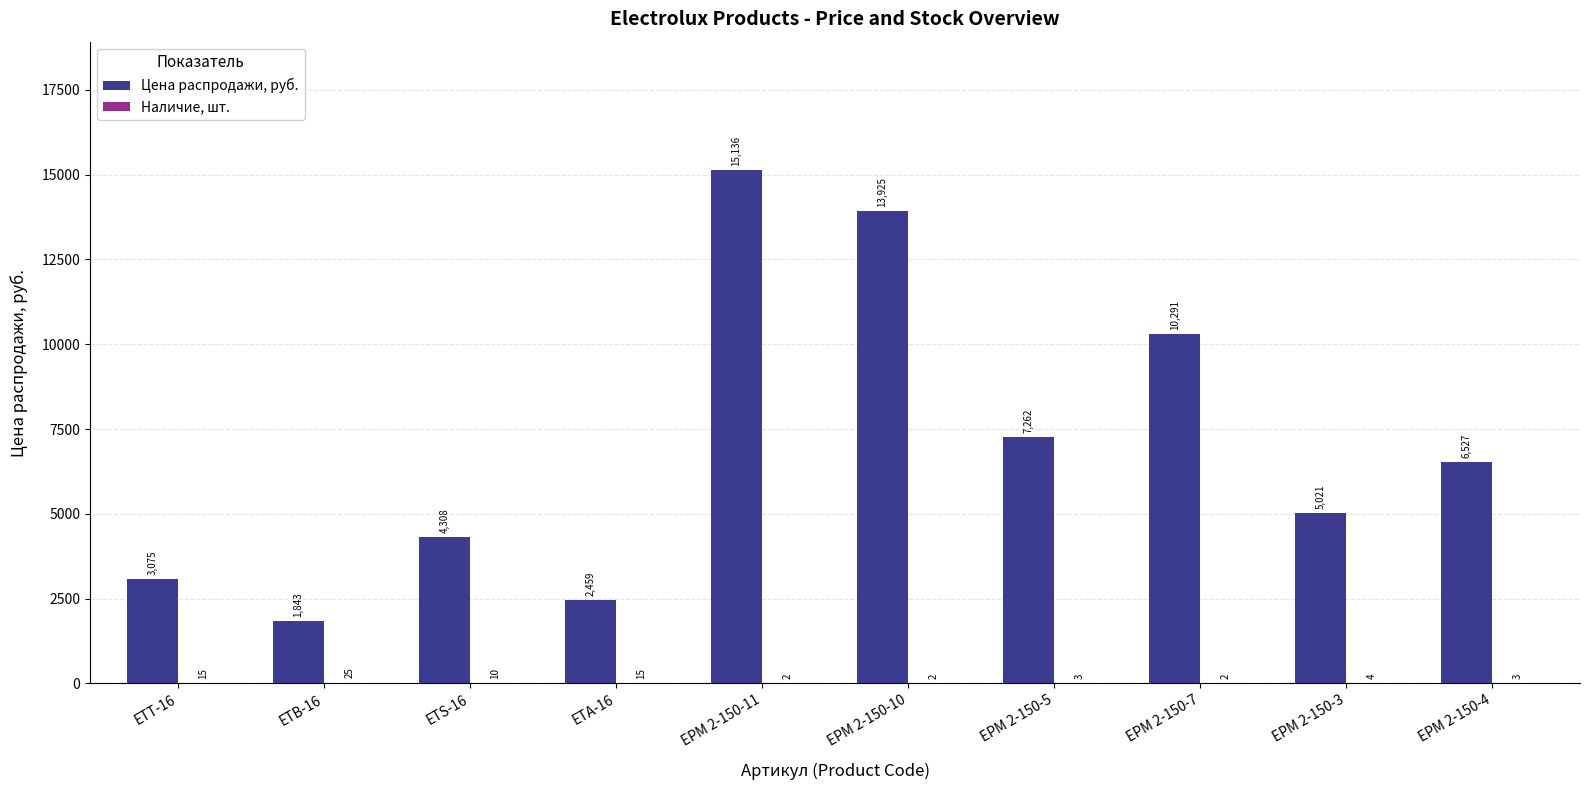

At which category is the sum across all series the highest?

EPM 2-150-11